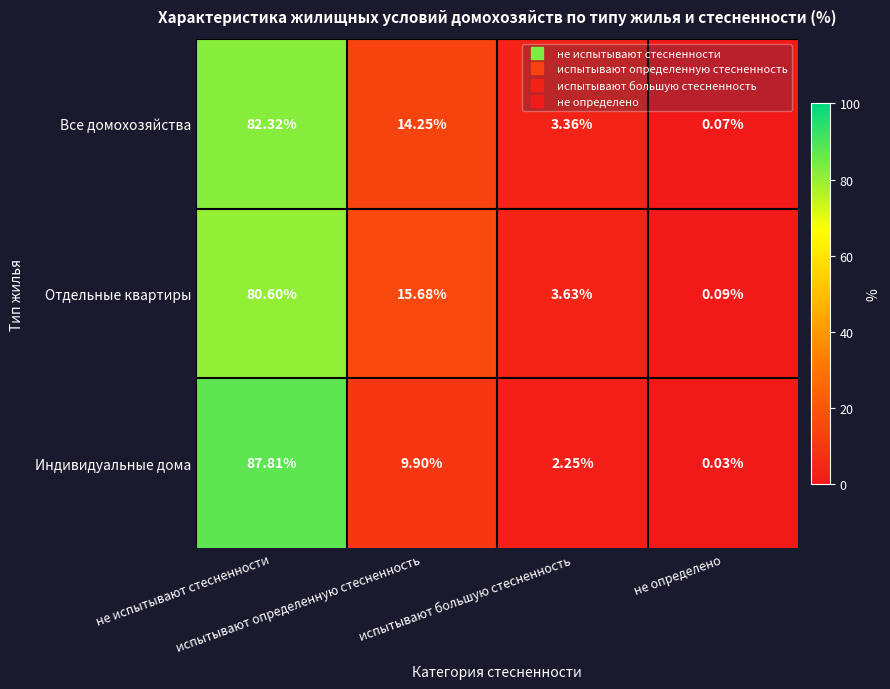

Which series has the largest range (max minus min)?

Индивидуальные дома